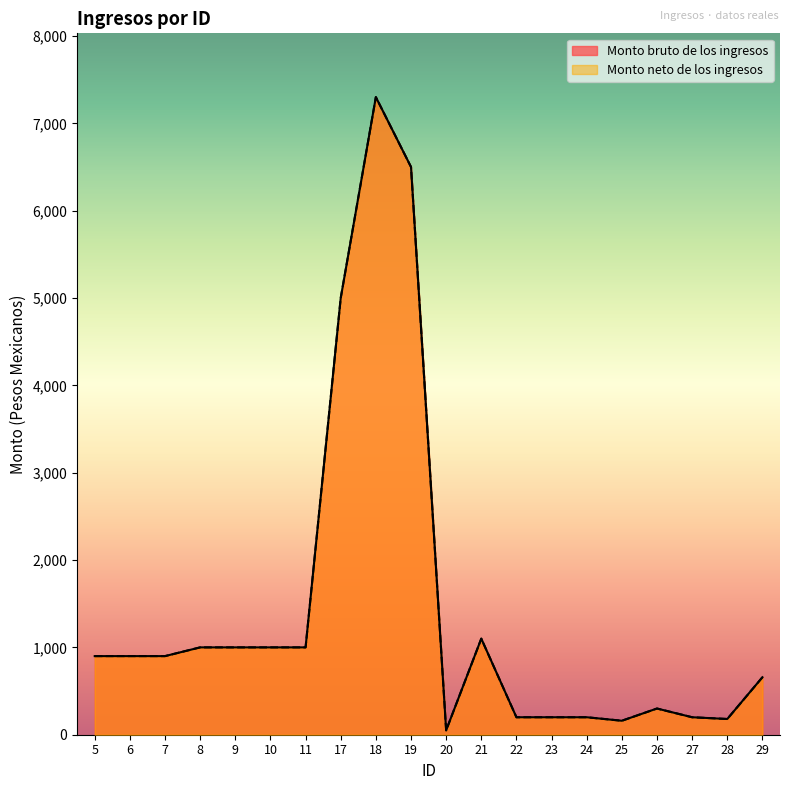

True or false: Monto neto de los ingresos and Monto bruto de los ingresos intersect in this chart.

False